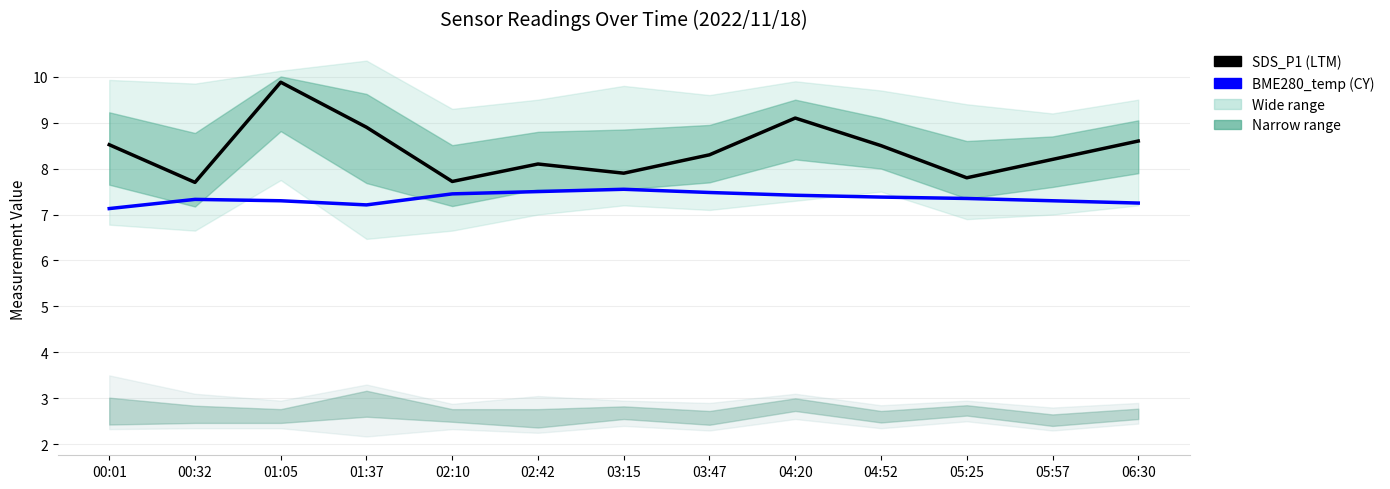

Where is the first local minimum for SDS_P1?

00:32